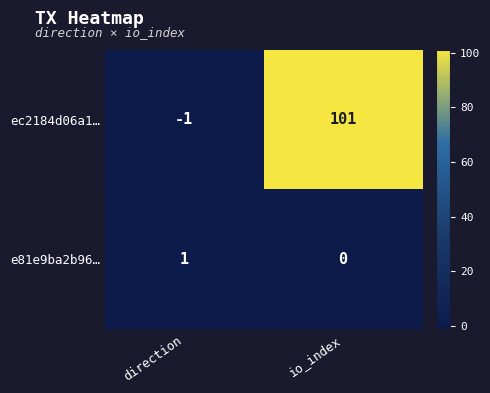

Is it true that e81e9ba2b96… equals 1 at io_index?

False